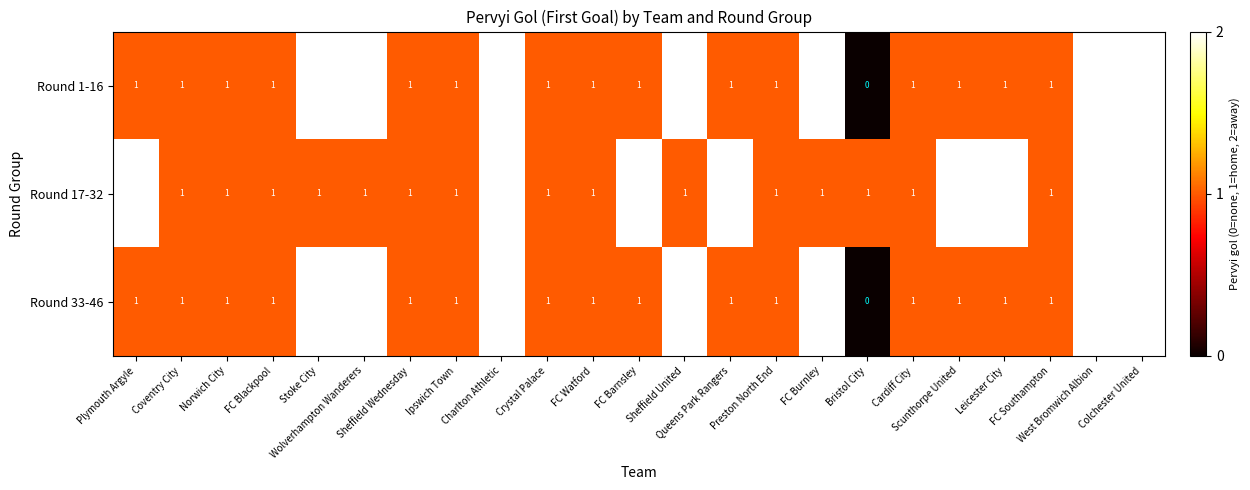

Which series has the largest total across all categories?

Round 17-32